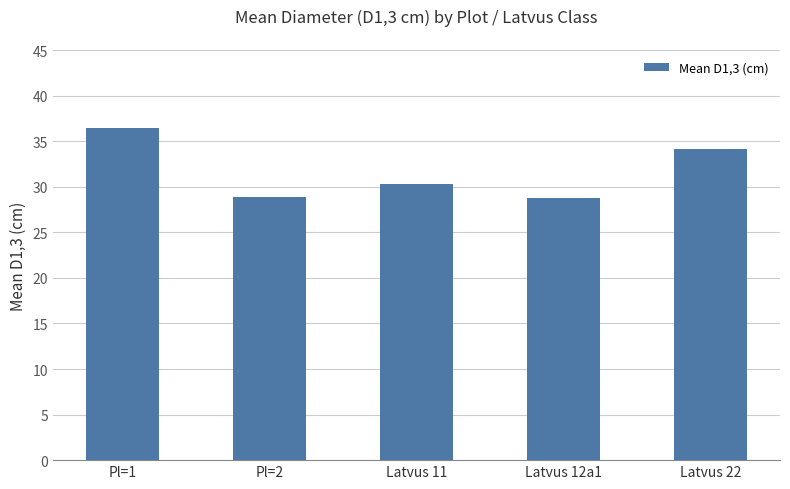

Which label corresponds to the largest value in the chart?

Pl=1